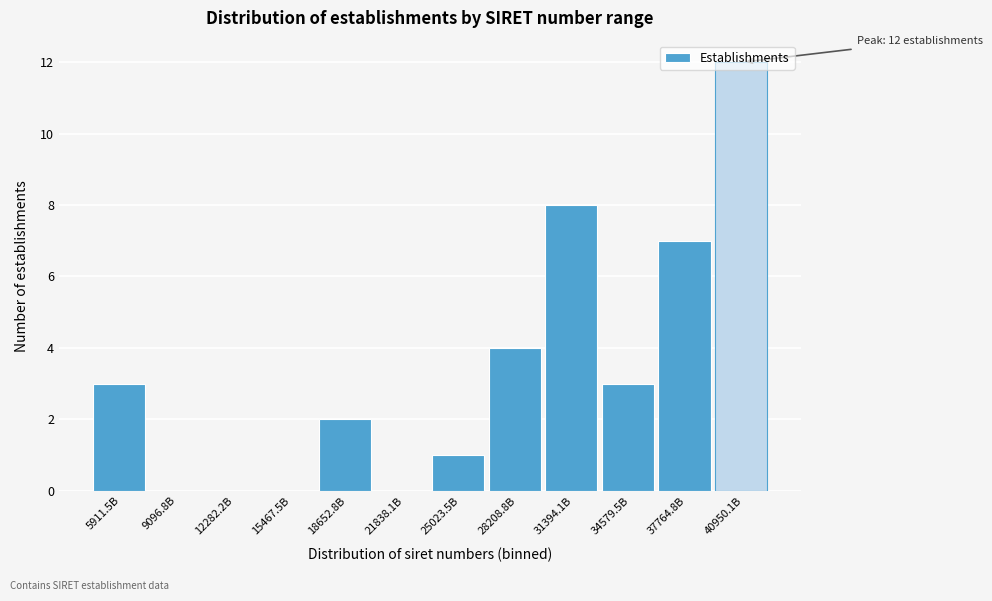

What is the greatest value displayed?

12